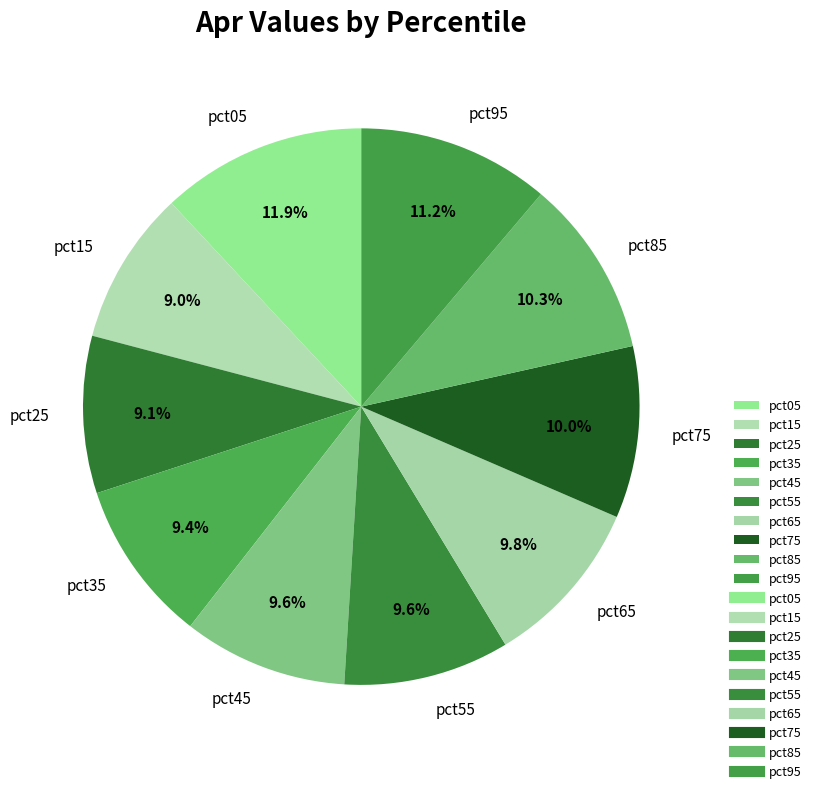

Which has a higher value, pct55 or pct85?

pct85